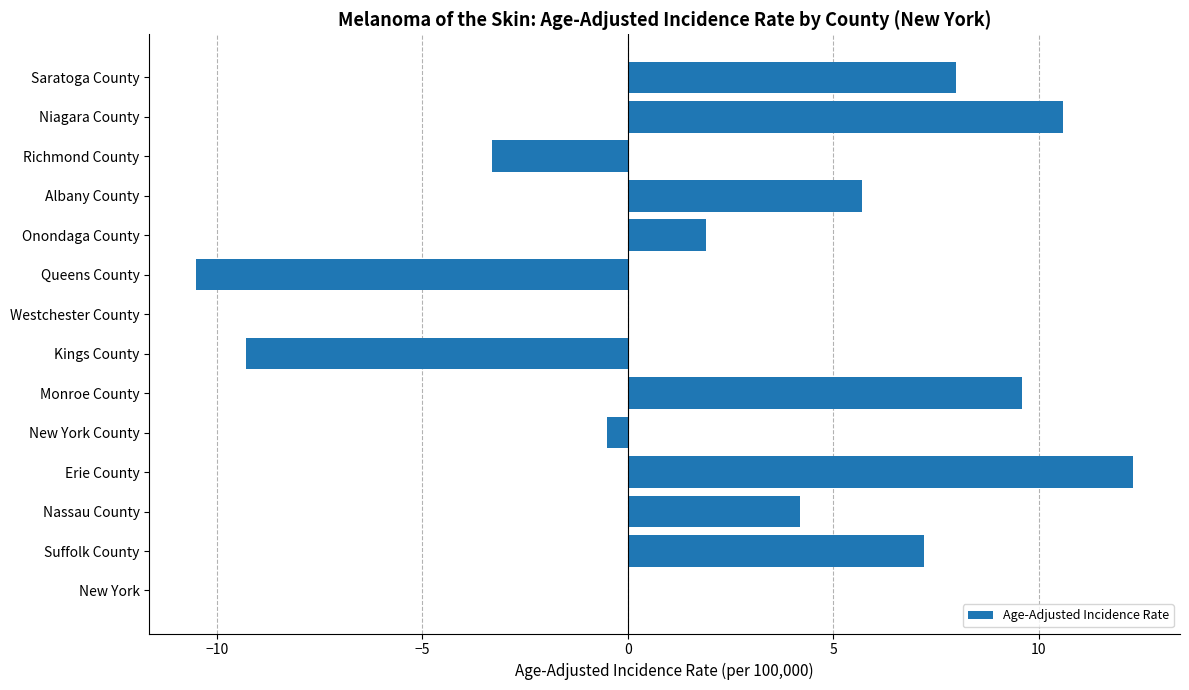

True or false: the data shows 4.0 at Monroe County.

False